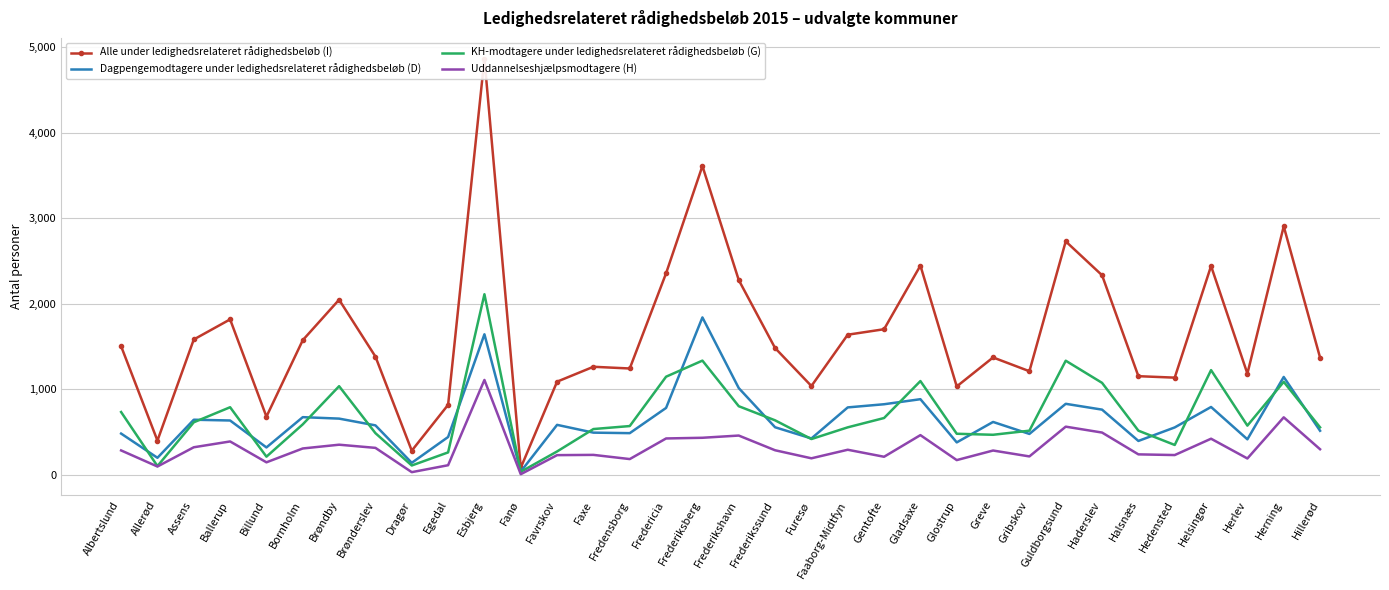

Is it true that KH-modtagere under ledighedsrelateret rådighedsbeløb (G) equals 1335 at Guldborgsund?

True